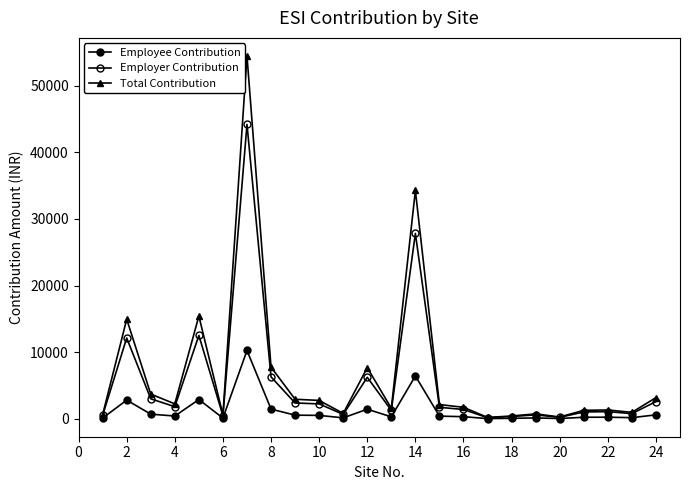

How many categories are shown in the chart?

24